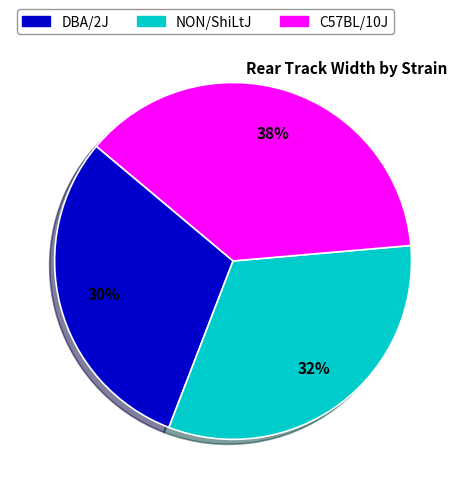

Rank the categories by value from lowest to highest.

DBA/2J, NON/ShiLtJ, C57BL/10J